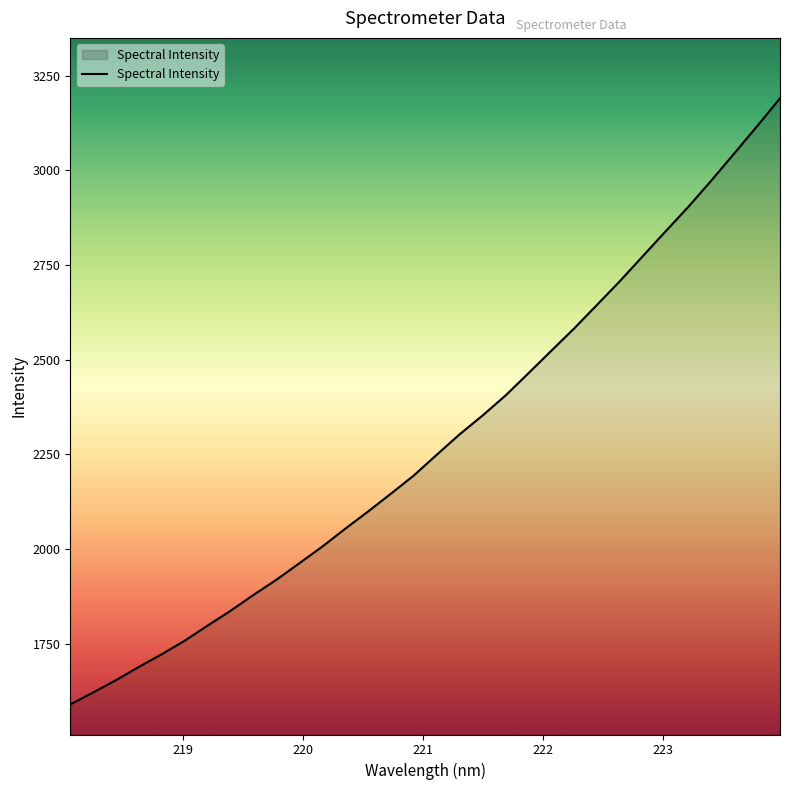

How many lines are shown in the chart?

1